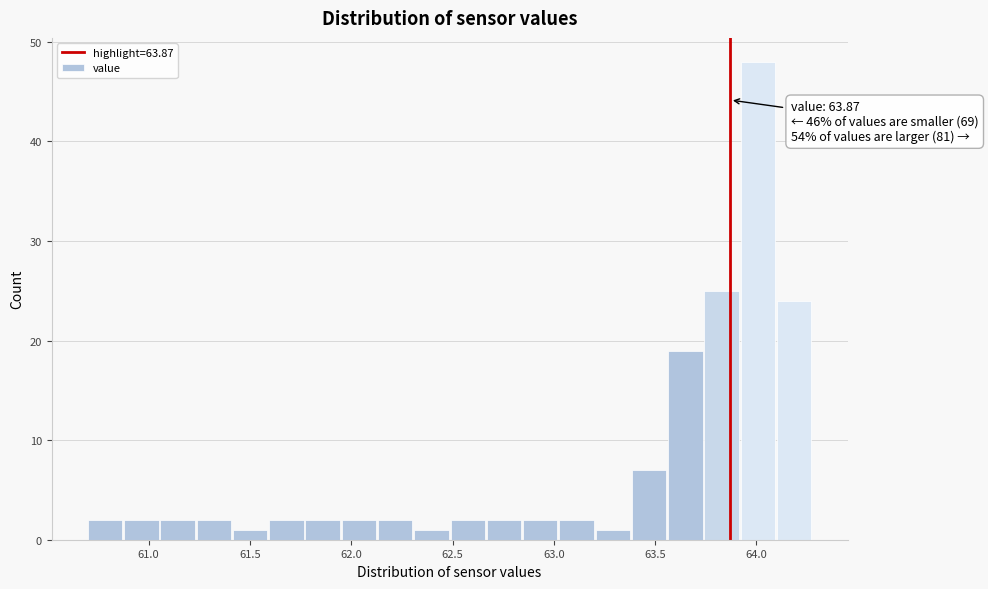

Read against the x-axis, roughly where is the centre of the tallest bar?

64.00